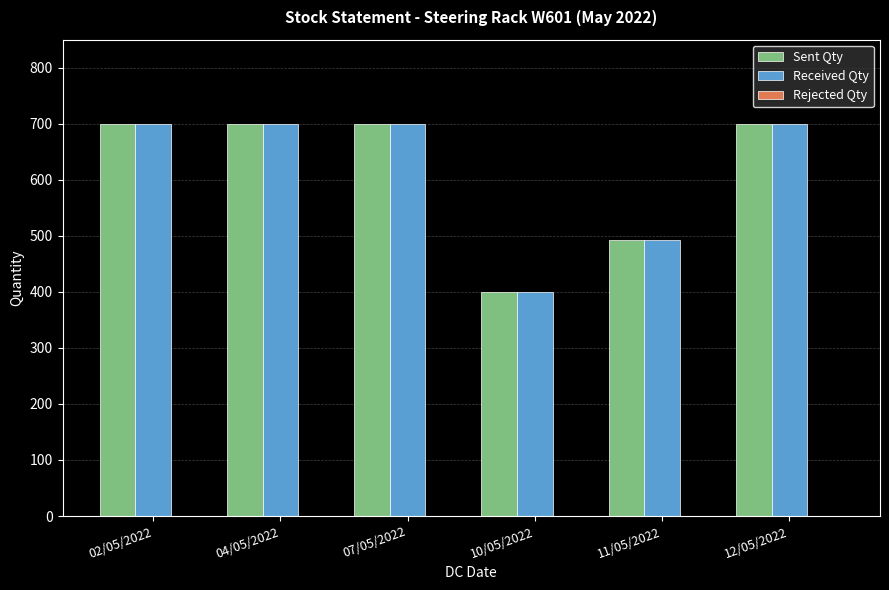

Where is Received Qty nearest to the value 550?

11/05/2022